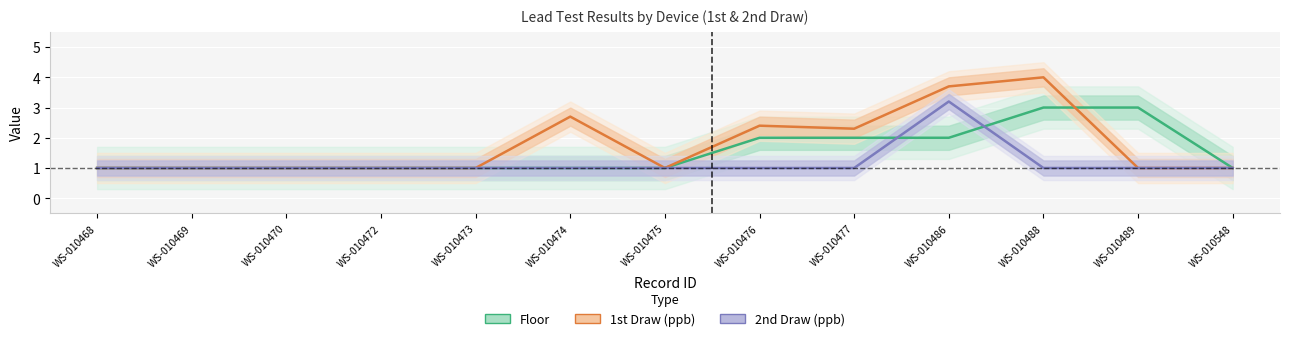

What is the spread (max minus min) of values at WS-010489?

2.0